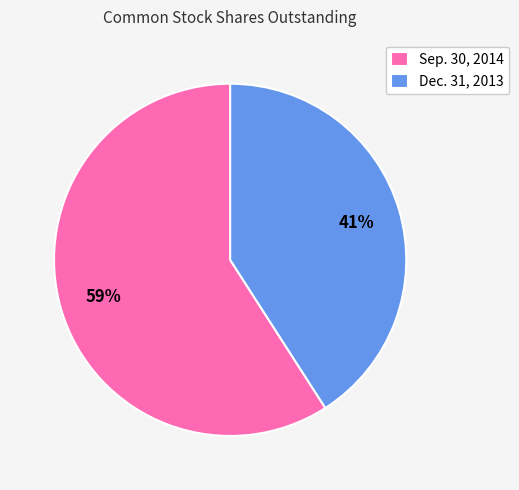

Rank the categories by value from highest to lowest.

Sep. 30, 2014, Dec. 31, 2013